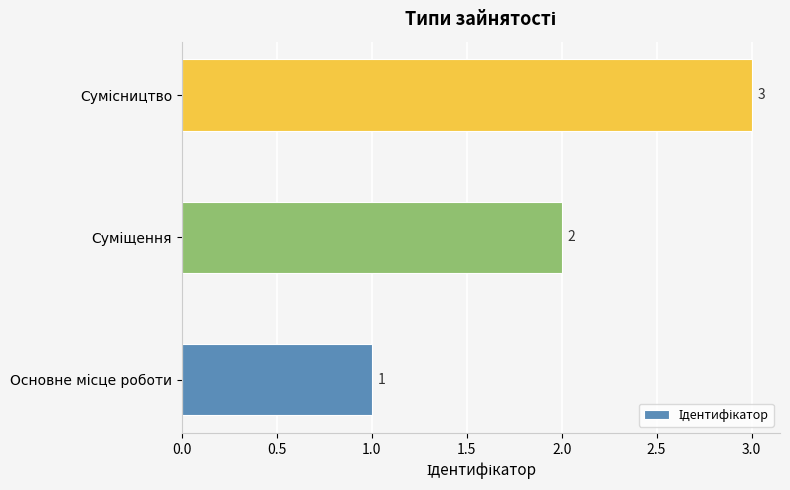

What is the greatest value displayed?

3